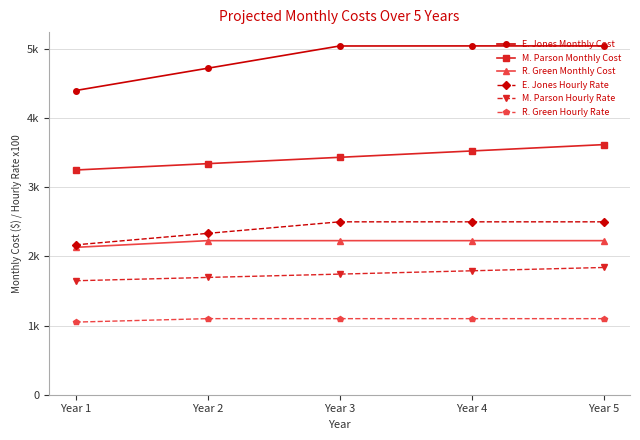

Does the chart have visible grid lines?

Yes